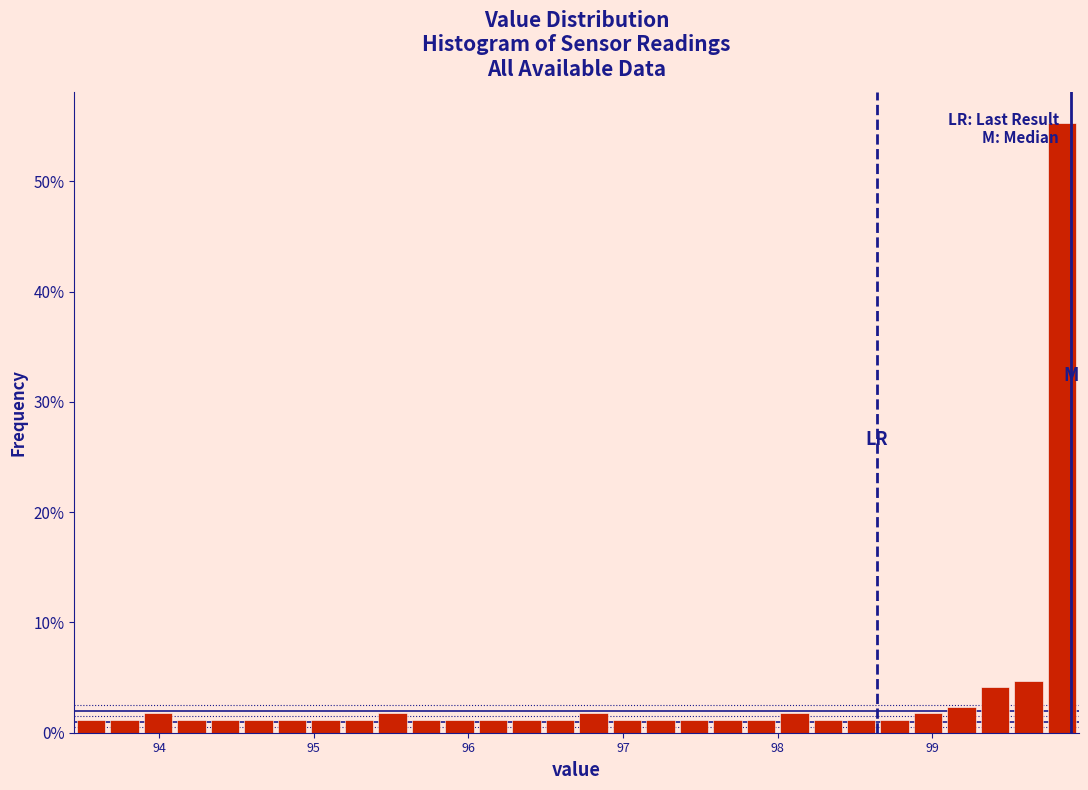

Around what value on the x-axis is the tallest bar? Give the approximate position of its centre, as read against the axis.

99.8